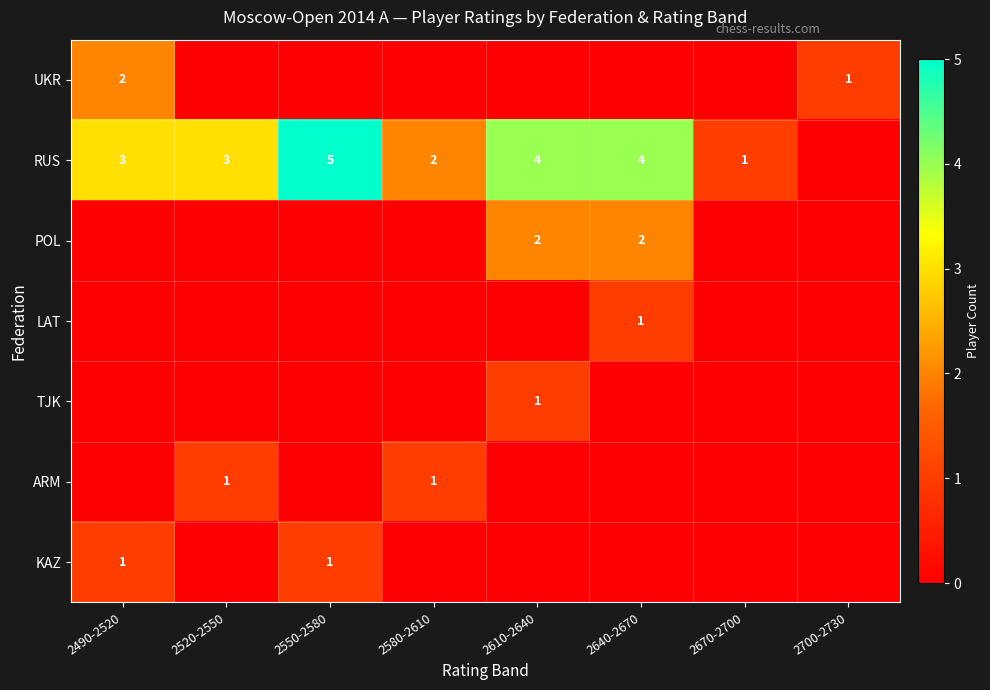

True or false: RUS has a value of 2 at 2550-2580.

False